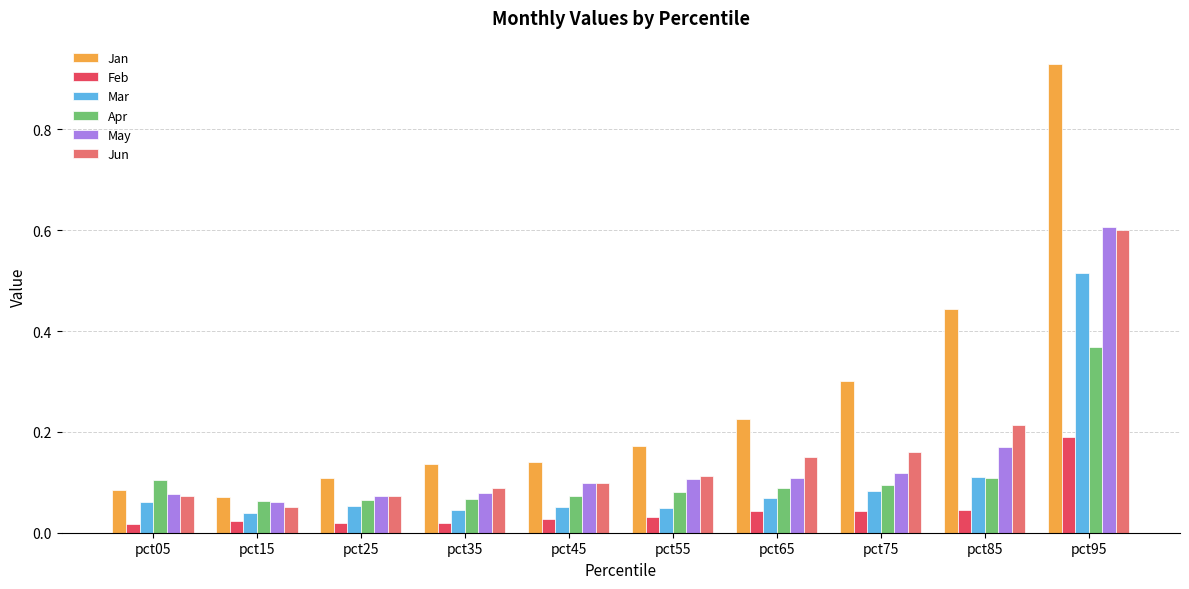

Which series has the largest total across all categories?

Jan